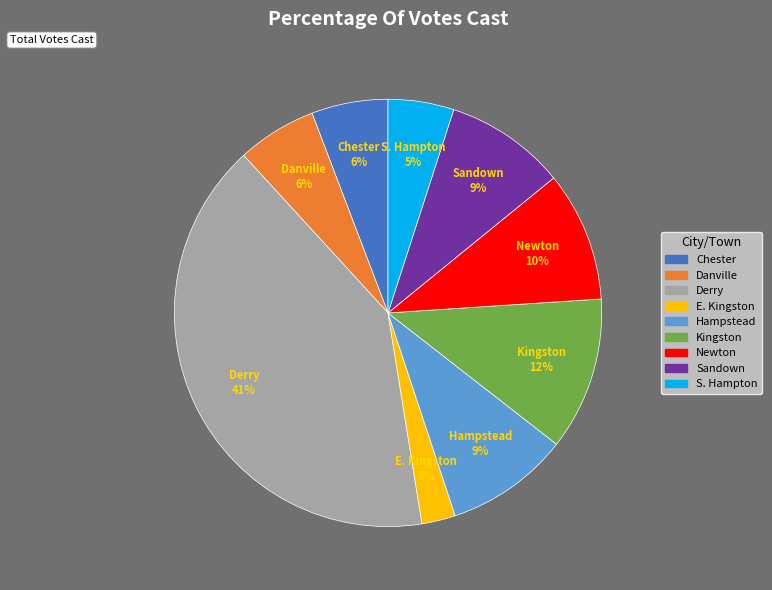

Between Hampstead and Derry, which is larger?

Derry